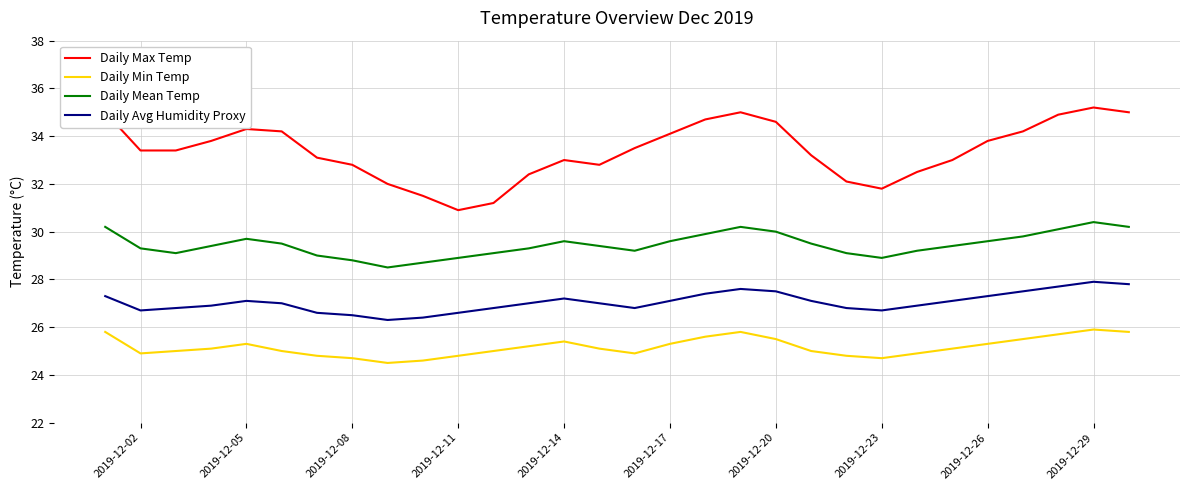

Rank the series by their average value, from lowest to highest.

Daily Min Temp, Daily Avg Humidity Proxy, Daily Mean Temp, Daily Max Temp